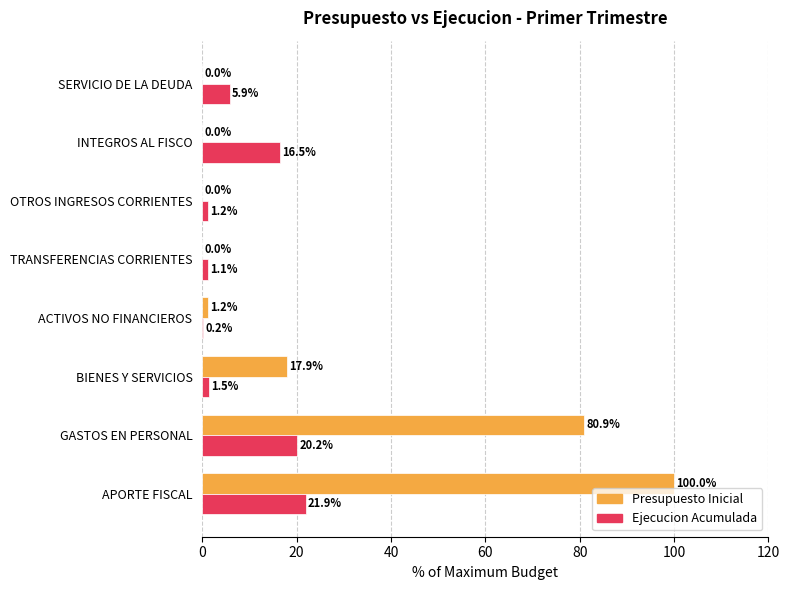

Is the value of Presupuesto Inicial at ACTIVOS NO FINANCIEROS greater than the value of Ejecucion Acumulada at INTEGROS AL FISCO?

No